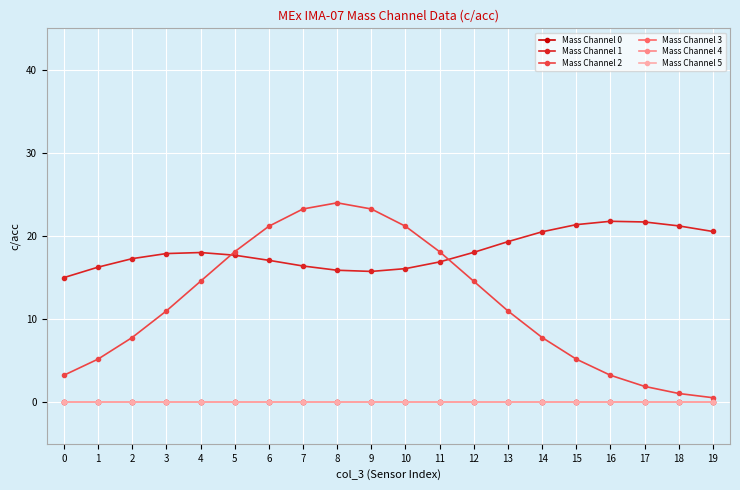

What is the average value of the Mass Channel 1 series?

18.2